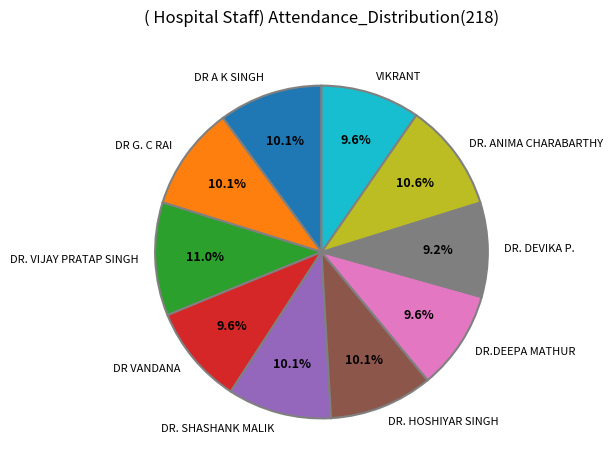

To the nearest percent, what is the difference between the DR VANDANA and DR.DEEPA MATHUR slice percentages?

0%